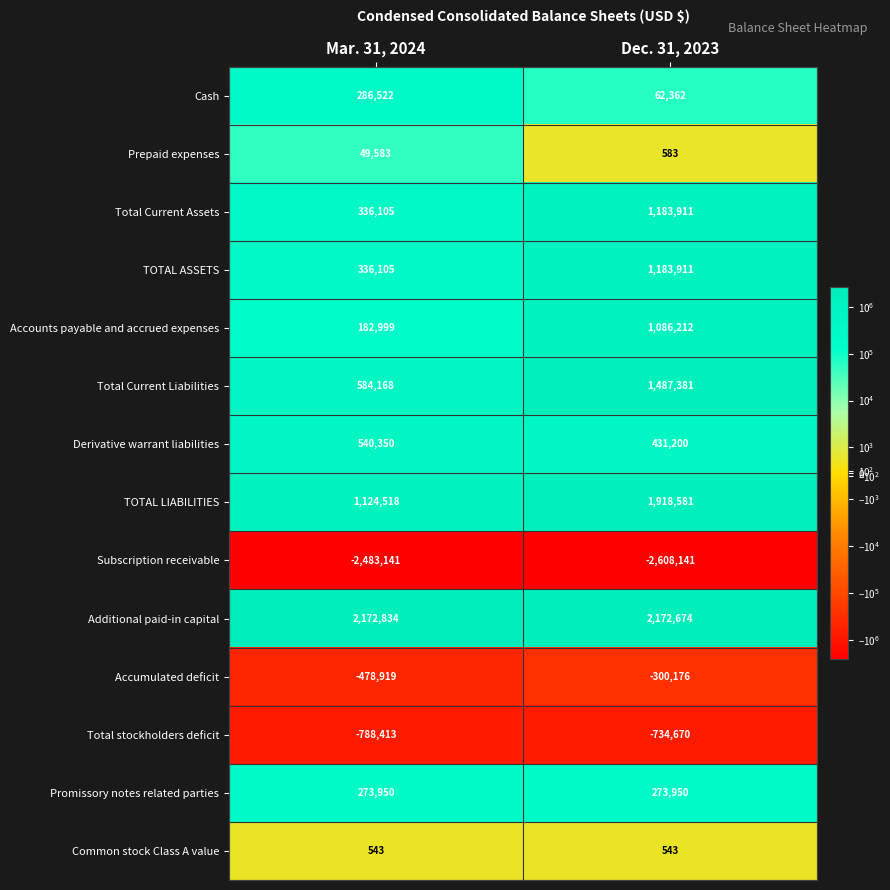

Count the number of data series in this chart.

14